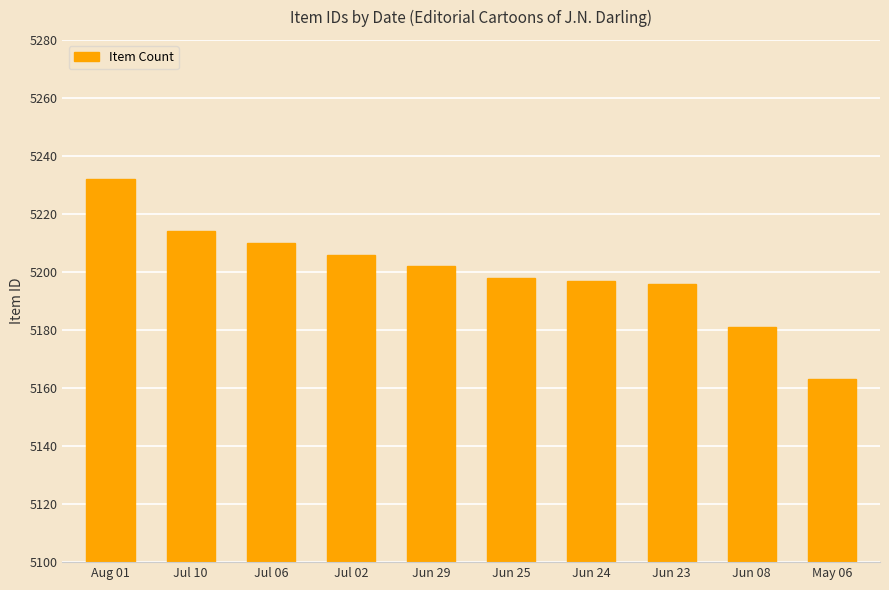

What is the value of the 1st bar from the left?

5232